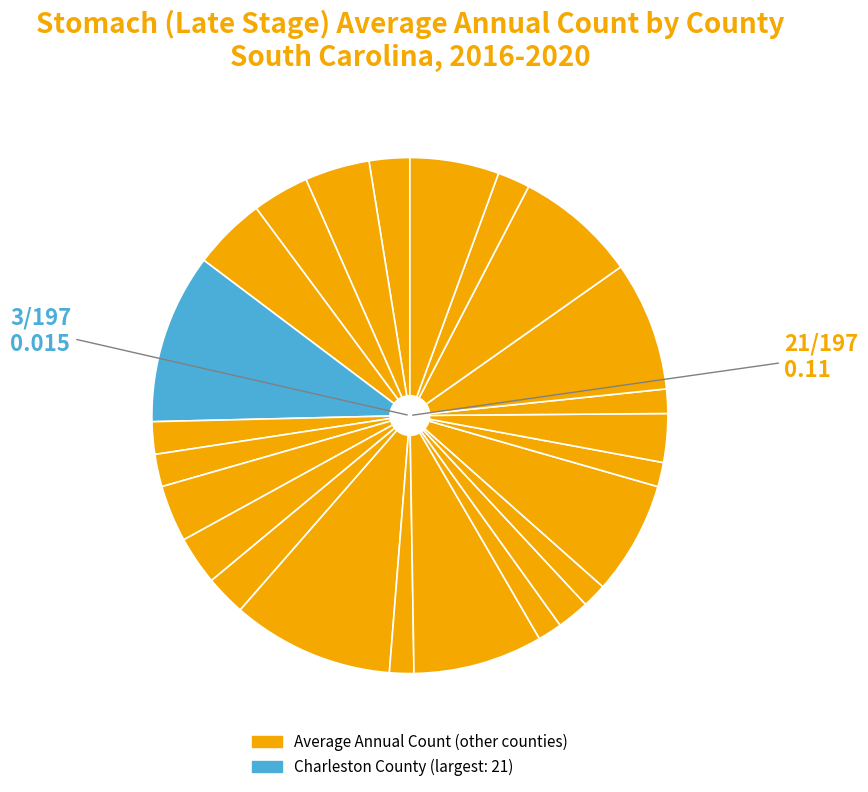

What is the smallest slice in the pie chart?

Greenwood County